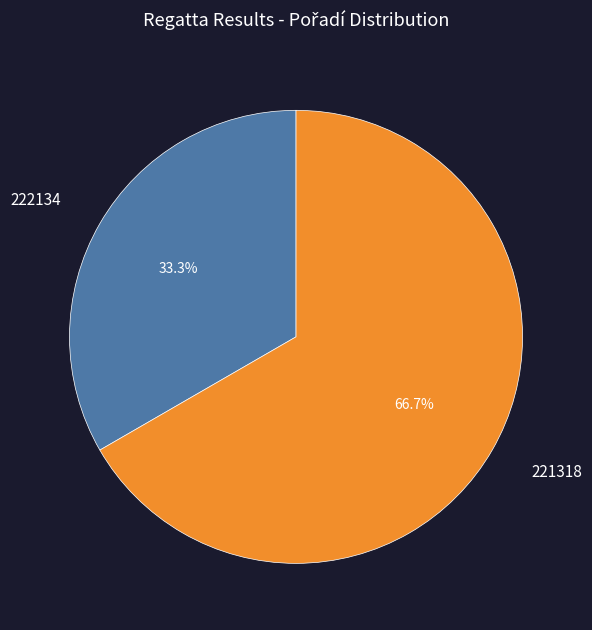

To the nearest percent, what is the average slice percentage?

50%